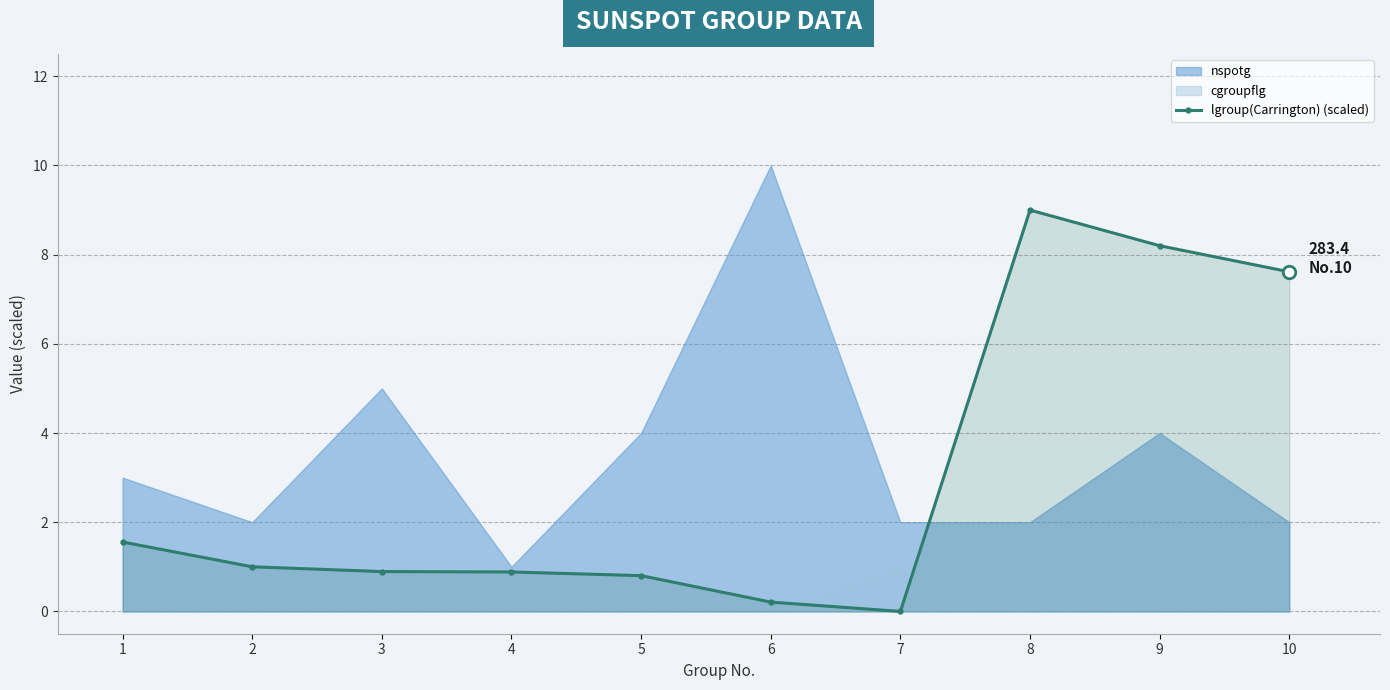

Reading right to left, extract all data points from this chart.

7.6	8.2	9.0	0.0	0.2	0.8	0.9	0.9	1.0	1.6